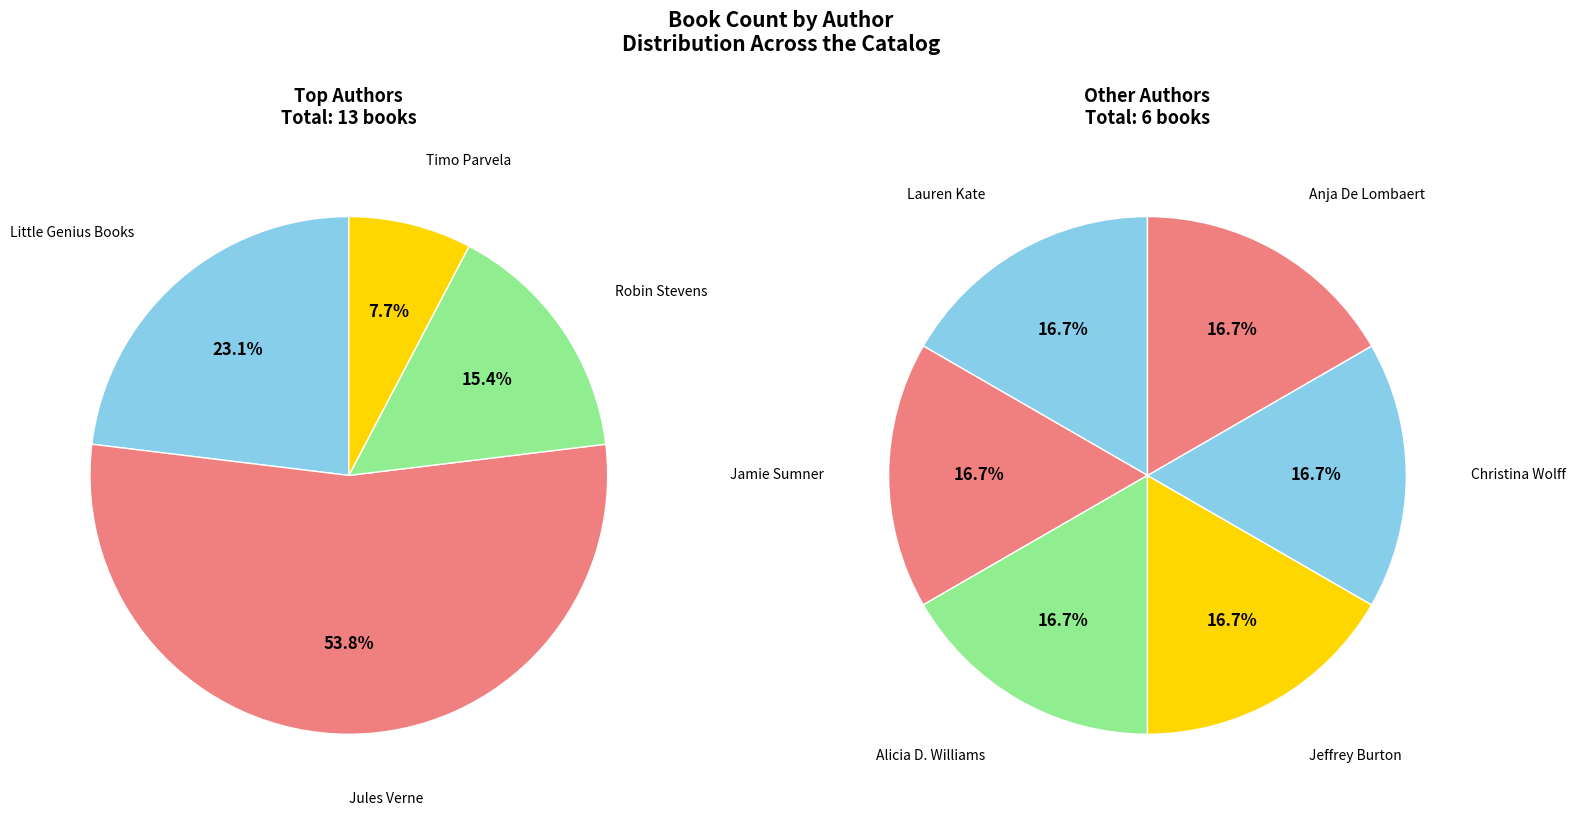

Is the sum of Christina Wolff (213033755) and Timo Parvela (205301660) greater than half?

No